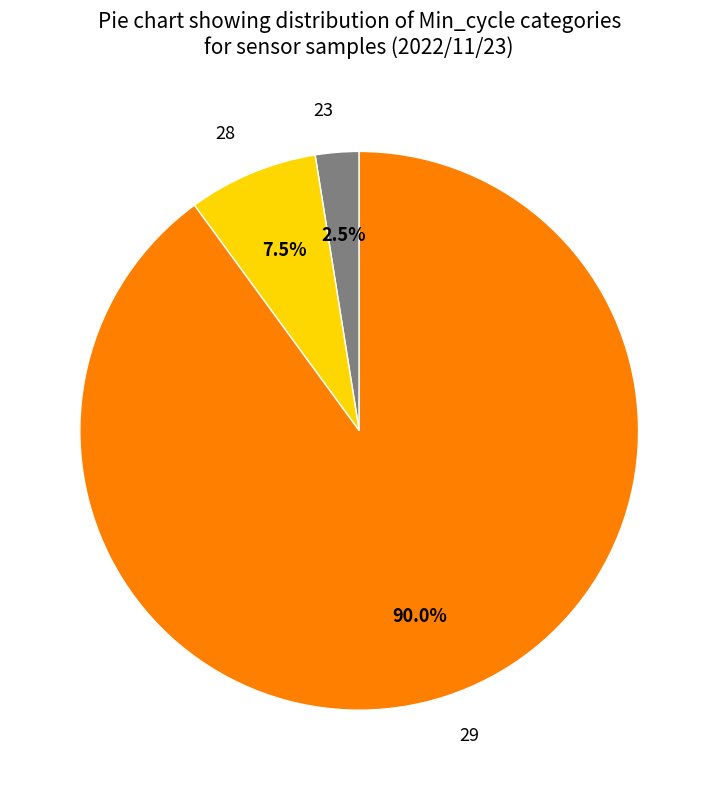

Is there any slice that represents more than half of the pie?

Yes